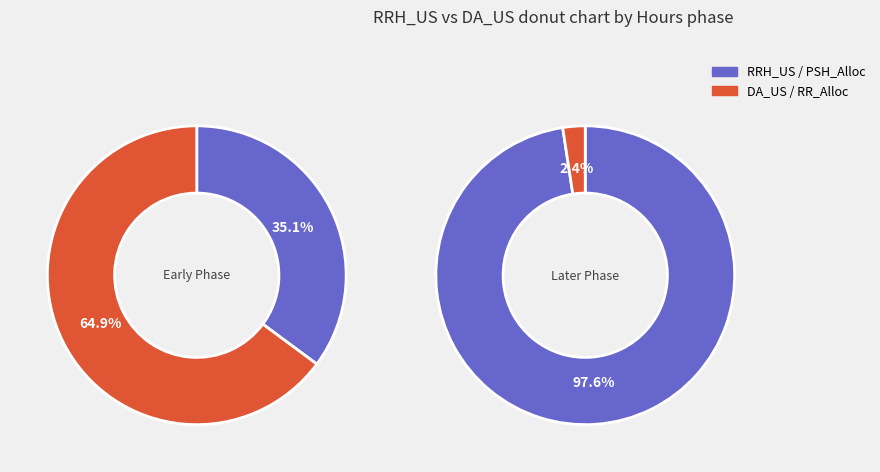

Rank the series by their average value, from highest to lowest.

DA_US, RRH_US